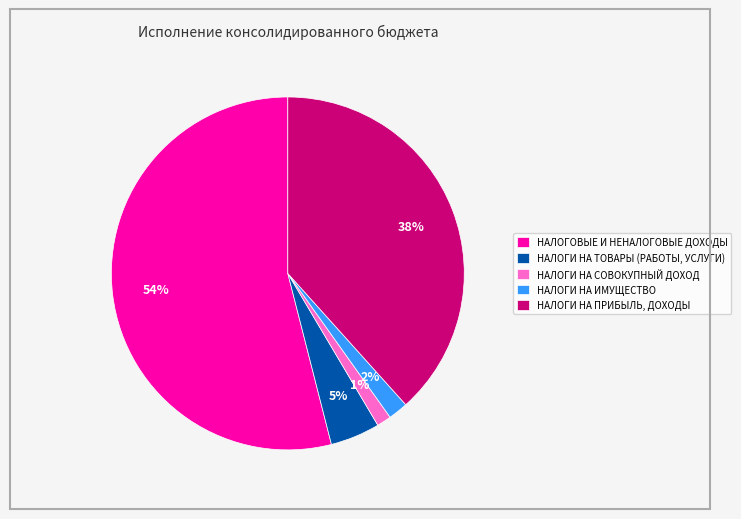

What is the largest slice in the pie chart?

НАЛОГОВЫЕ И НЕНАЛОГОВЫЕ ДОХОДЫ